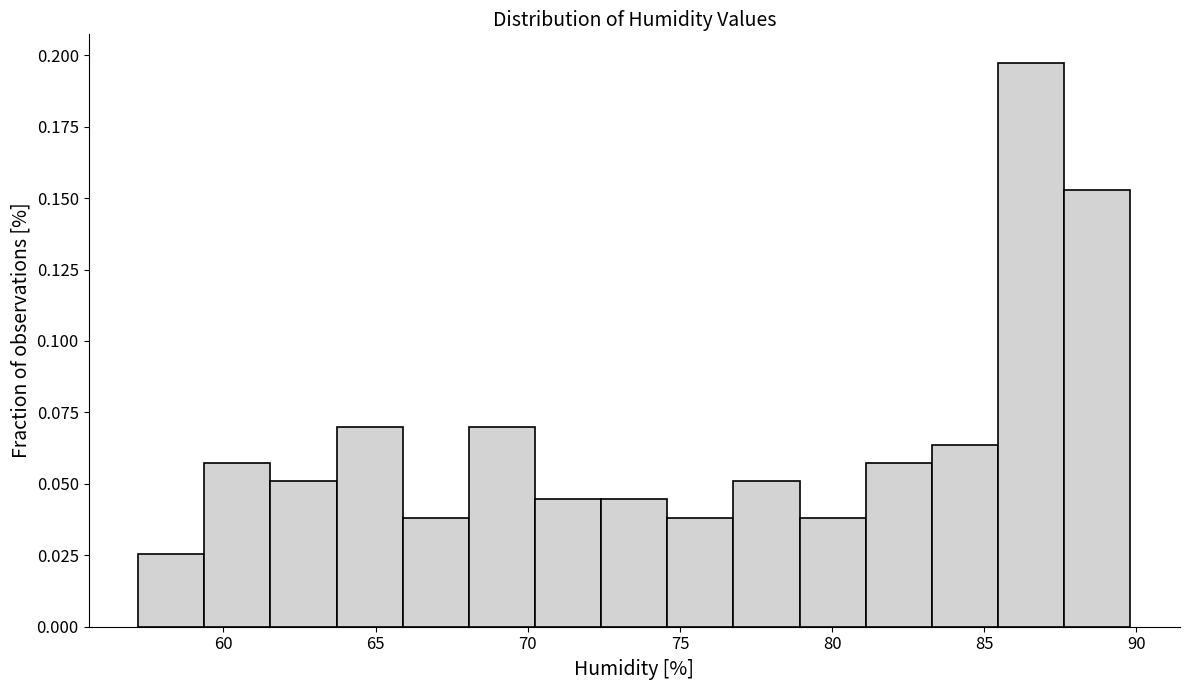

Reading left to right, list every bar in this chart as the range it spans on the x-axis followed by its height. Neither the bar edges nor the heights are printed on the chart, so give them approximately, as read against the axes.

57.0 to 59.5: 0.025
59.5 to 61.5: 0.055
61.5 to 63.5: 0.050
63.5 to 66.0: 0.070
66.0 to 68.0: 0.040
68.0 to 70.0: 0.070
70.0 to 72.5: 0.045
72.5 to 74.5: 0.045
74.5 to 77.0: 0.040
77.0 to 79.0: 0.050
79.0 to 81.0: 0.040
81.0 to 83.5: 0.055
83.5 to 85.5: 0.065
85.5 to 87.5: 0.195
87.5 to 90.0: 0.155